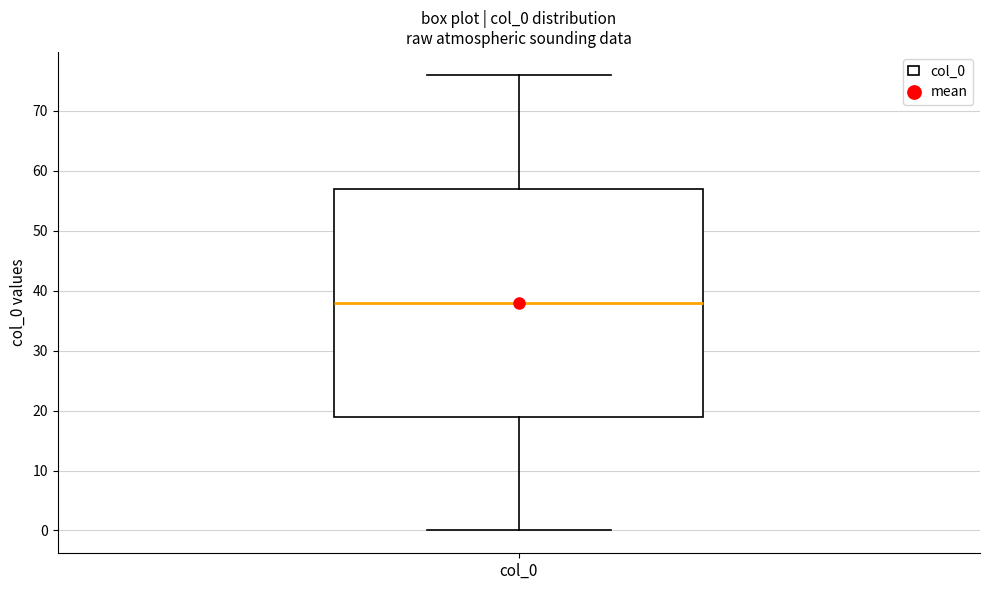

Transcribe this box plot: give where the median line is, the range the box spans, and where the two whiskers end, as read against the y-axis. The values are not printed on the chart, so give them approximately, as read against the axis.

median 38, box 19 to 57, whiskers 0 to 76